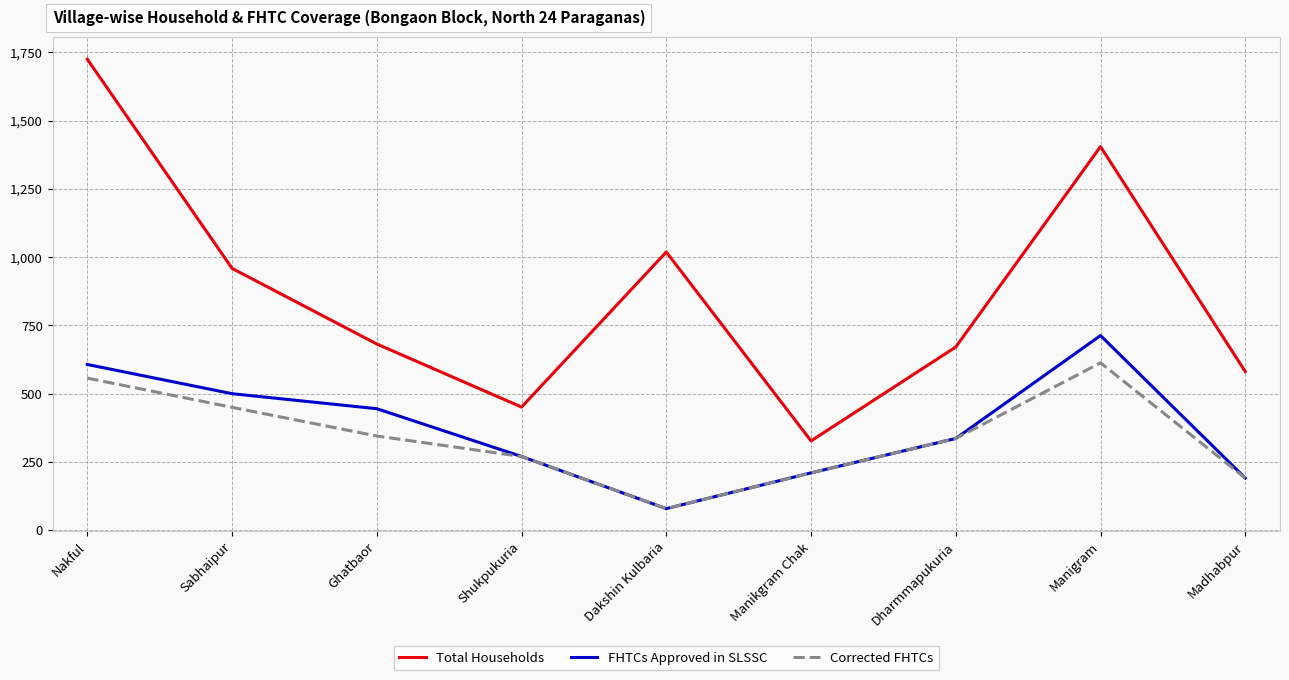

At which label does FHTCs Approved in SLSSC reach its minimum?

Dakshin Kulbaria